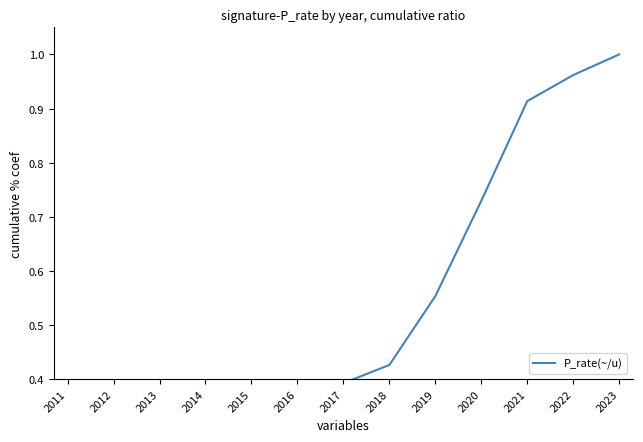

What is the sum of all values?

6.3